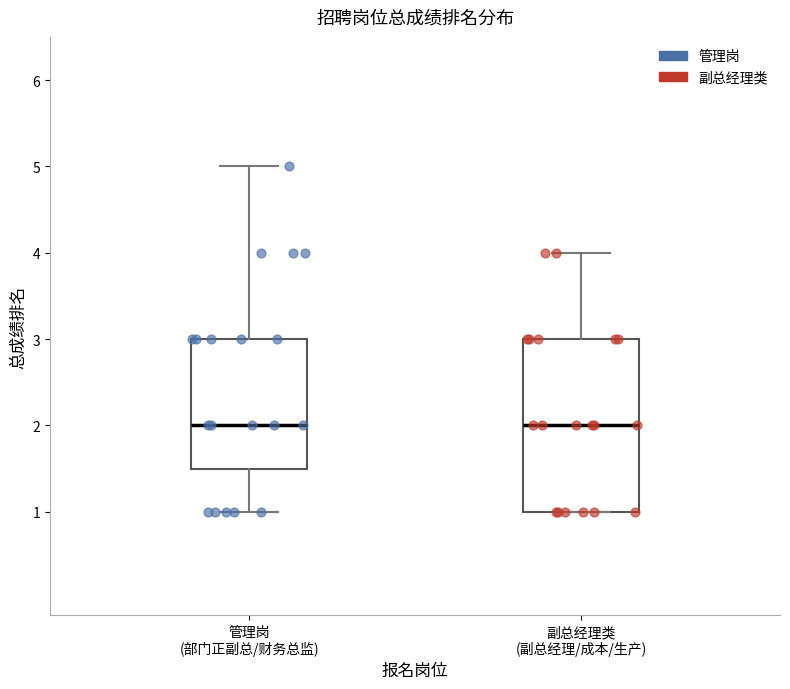

Which box is the tallest, from its lower edge to its upper edge?

副总经理类 (副总经理/成本/生产)